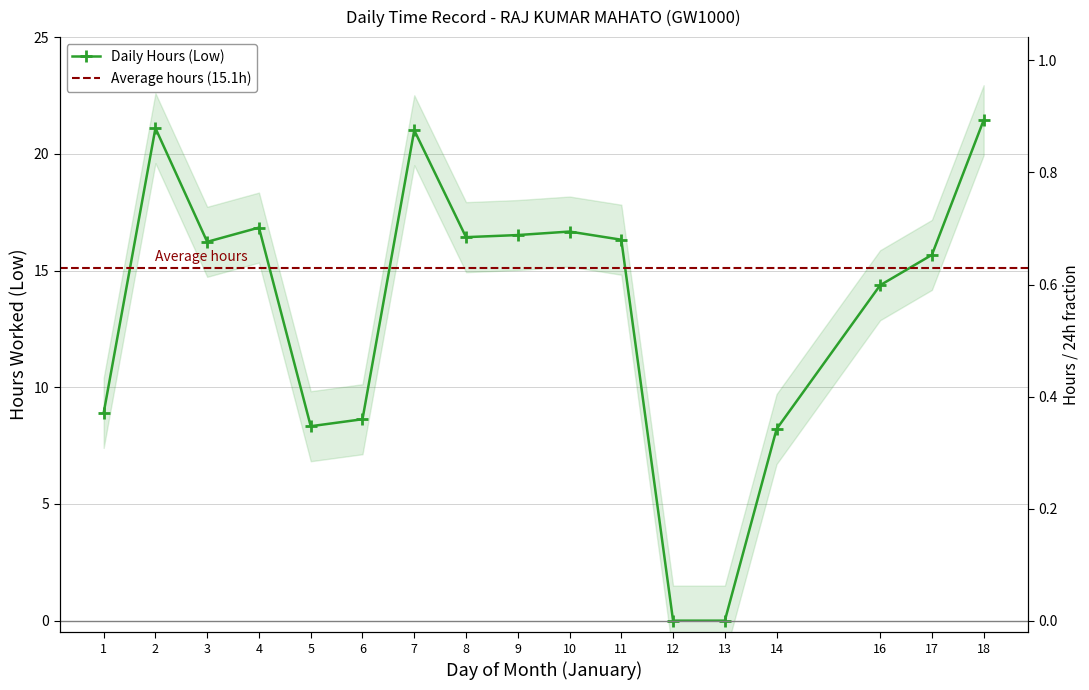

The value at 3 is 16.2. True or false?

True